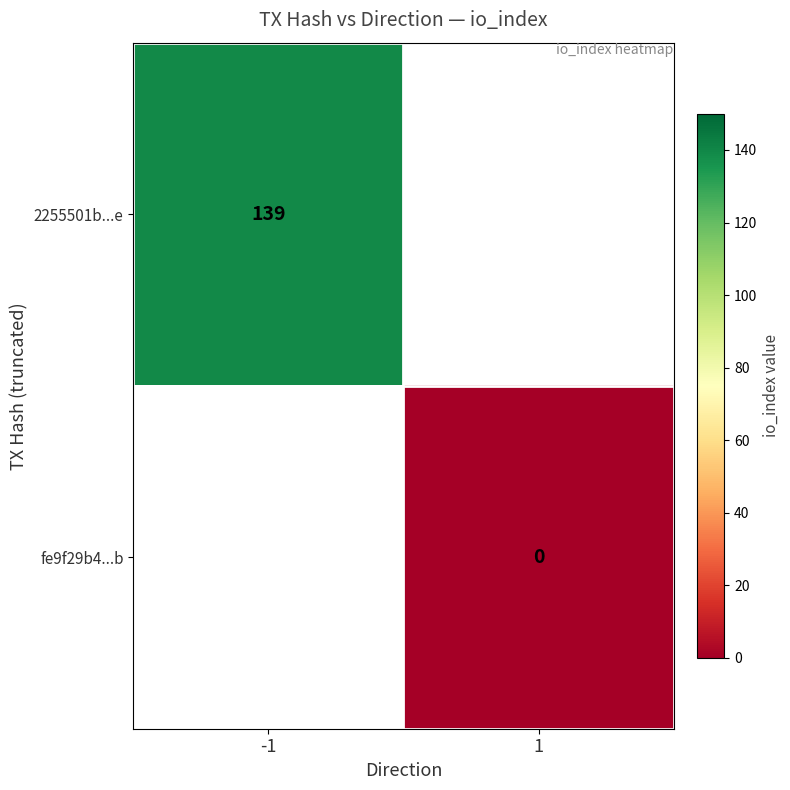

True or false: 2255501b...e has a value of 139 at -1.

True